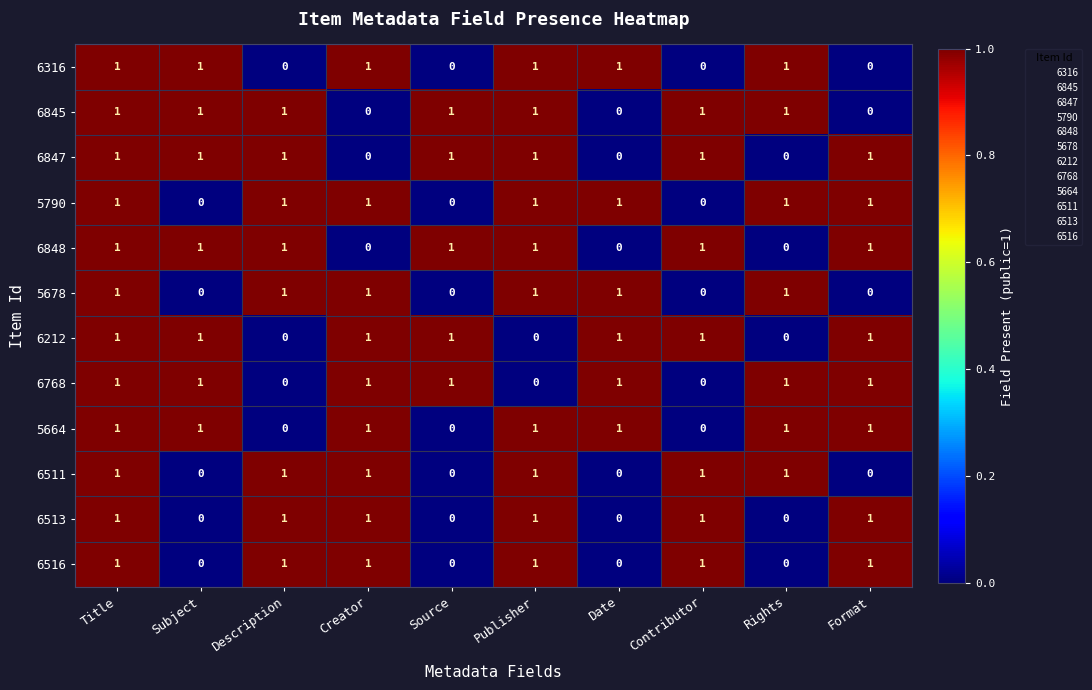

What is the sum of all 5664 values?

7